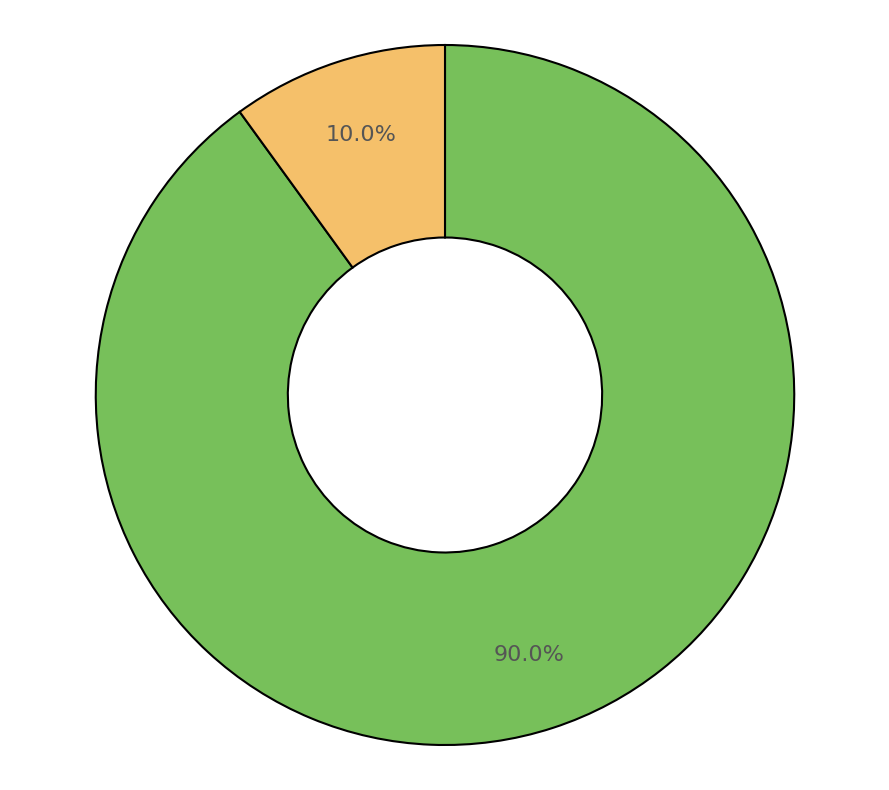

Does any single category account for the majority?

Yes